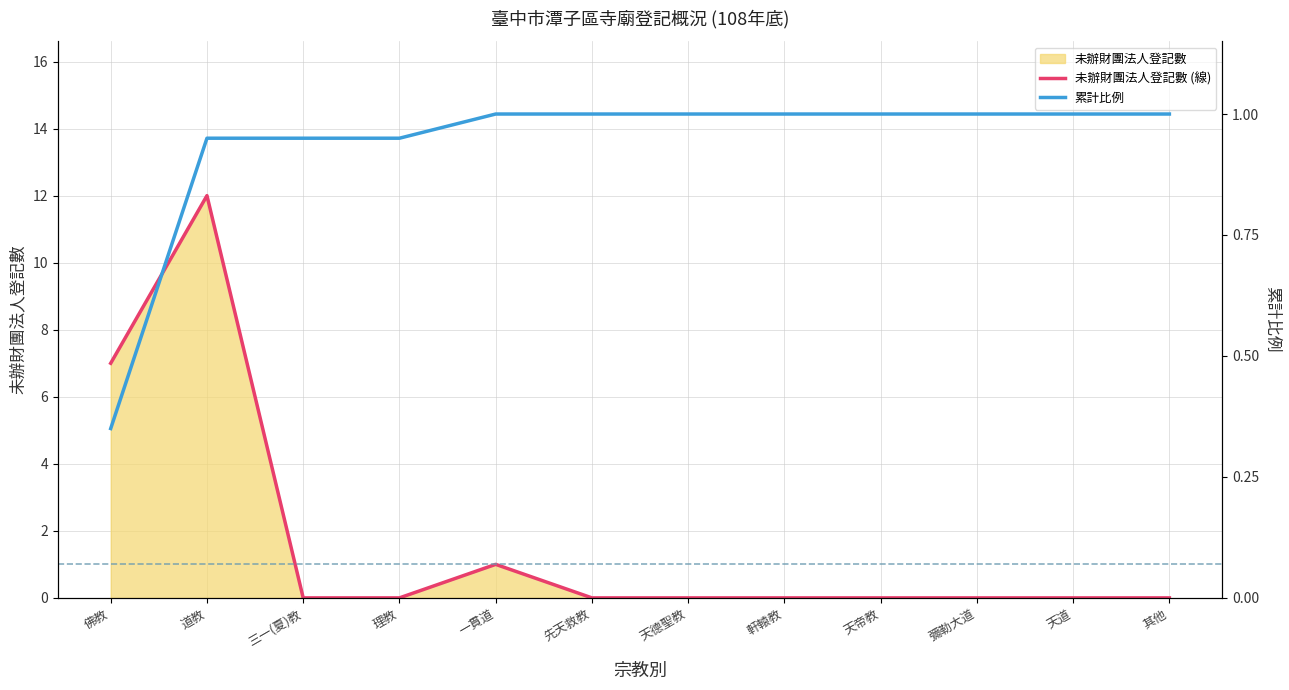

The 未辦財團法人登記數 (線) series shows 0.0 at 彌勒大道. True or false?

True